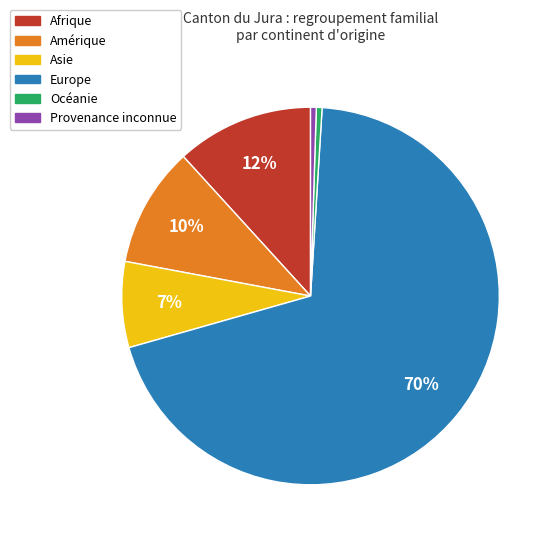

Which category has the biggest portion of the pie?

Europe